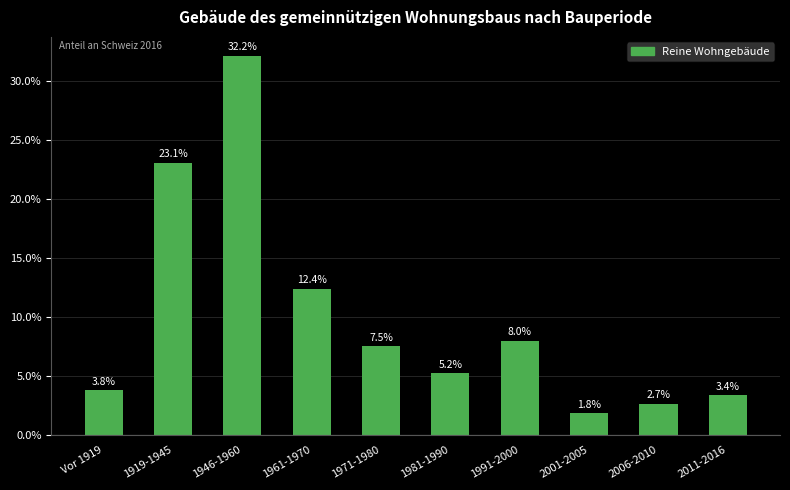

What value does the data have at 1991-2000?

8.0